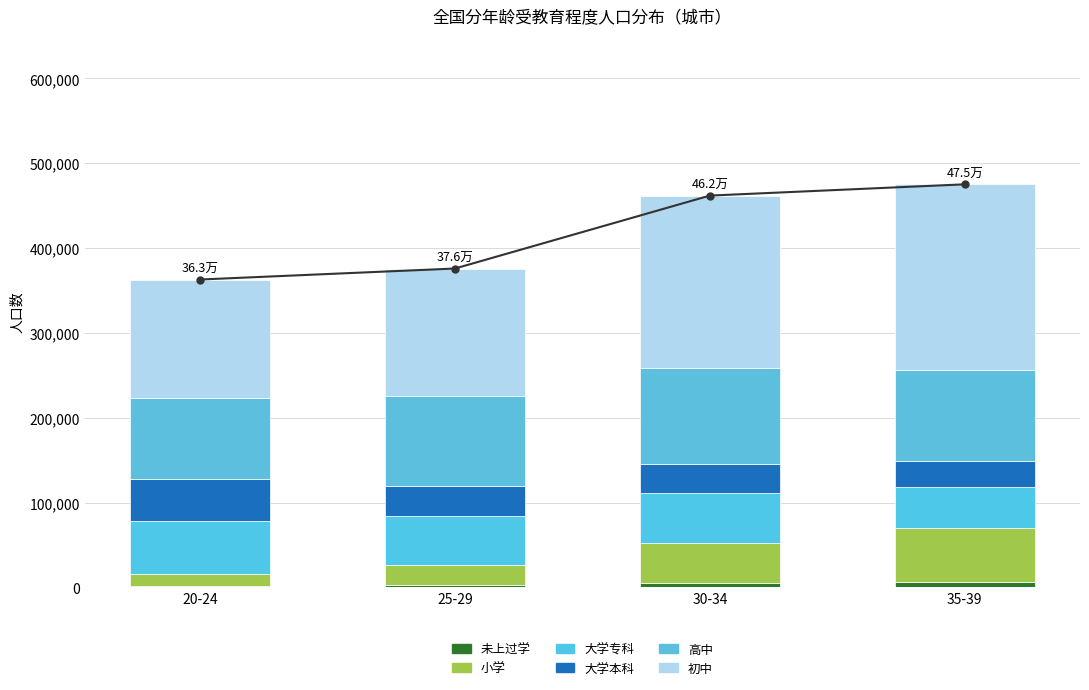

Where is 未上过学 nearest to the value 3933?

30-34